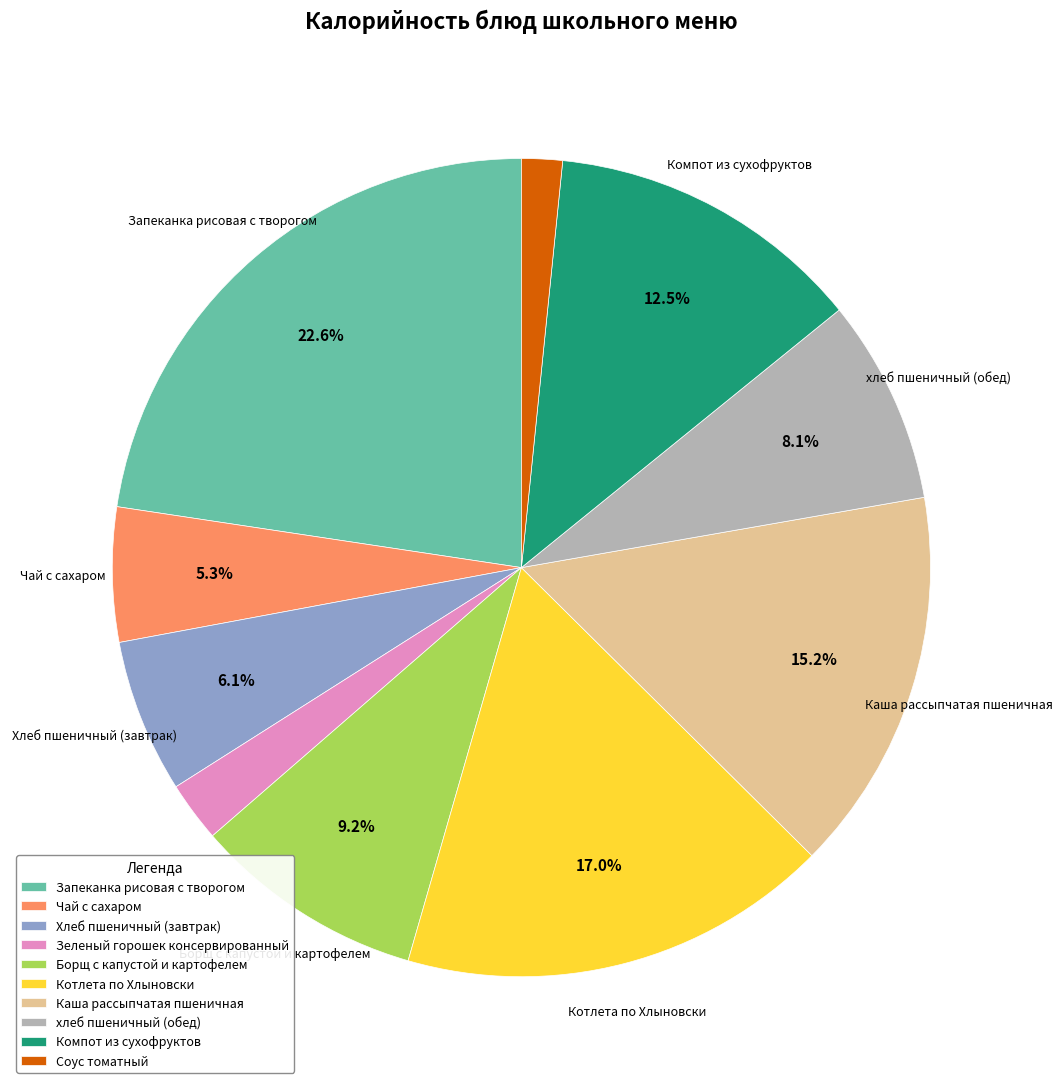

To the nearest percent, what is the combined percentage of Запеканка рисовая с творогом and Хлеб пшеничный (завтрак)?

29%